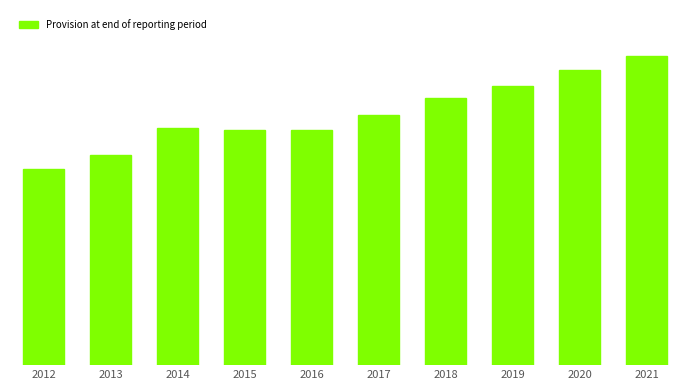

What is the sum of all values?

140863